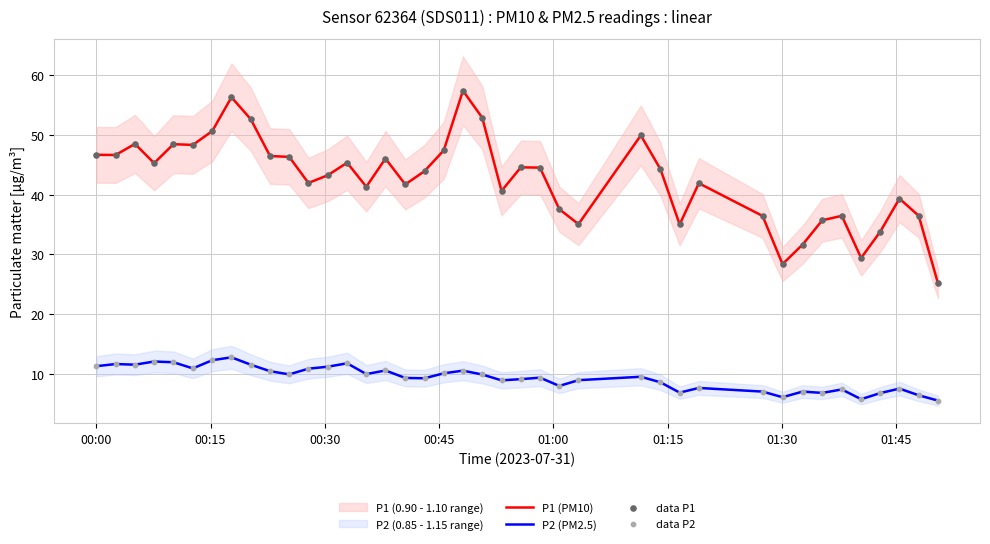

Which series has the largest Y range (max minus min)?

P1 (PM10)